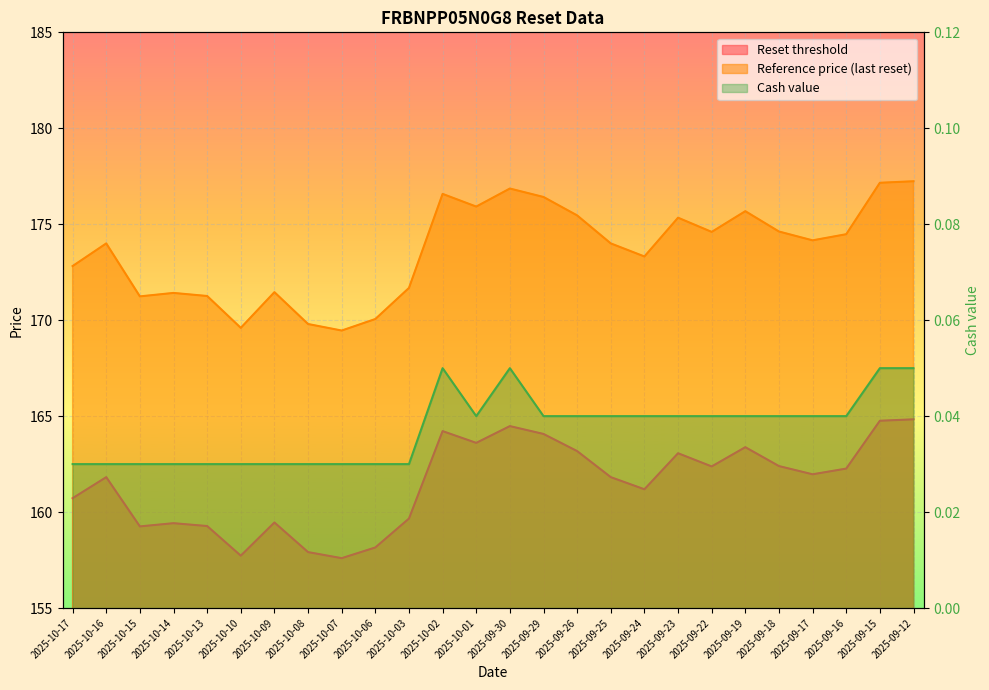

Between 2025-09-19 and 2025-10-17, which is larger?

2025-09-19